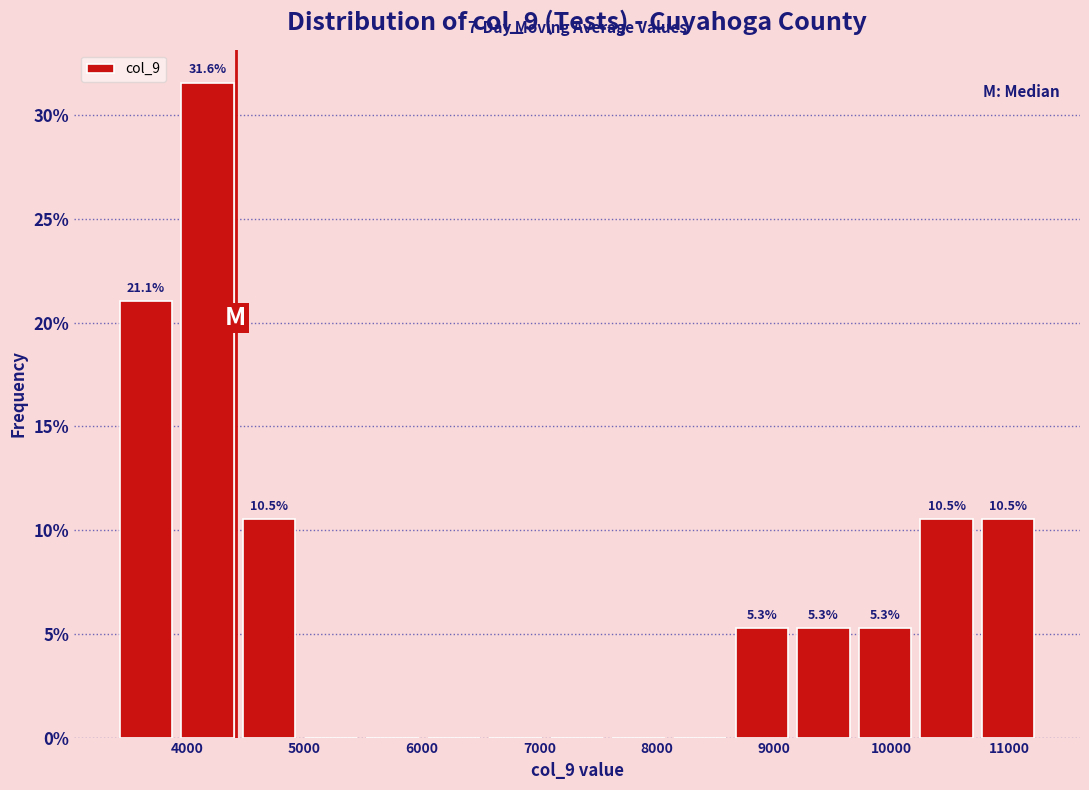

Which range on the x-axis has the tallest bar?

3900 to 4400